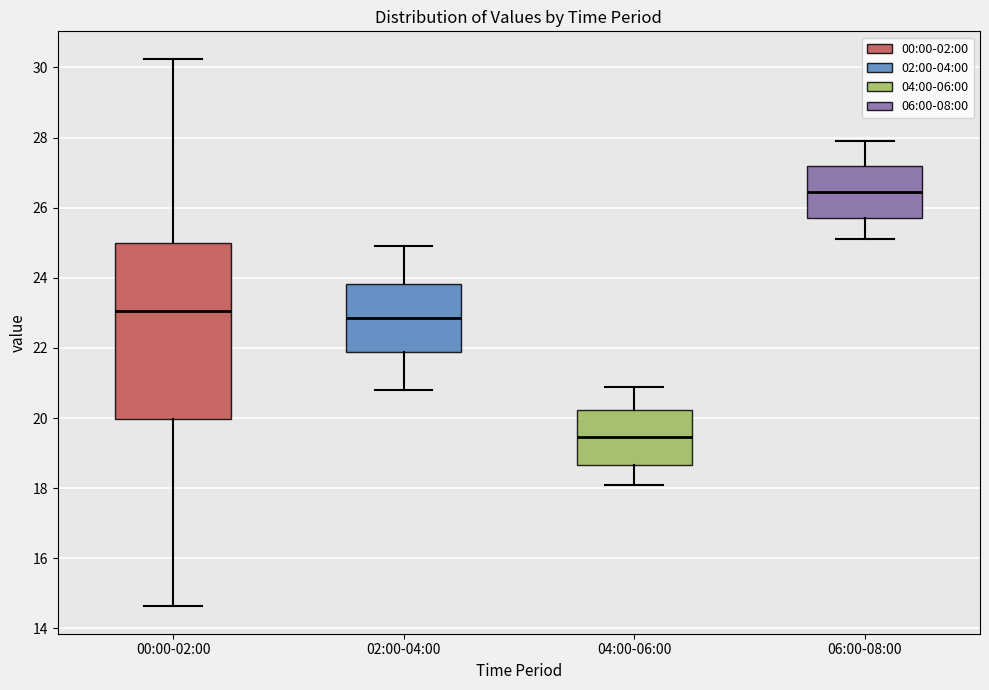

Which box's median line is the highest?

06:00-08:00